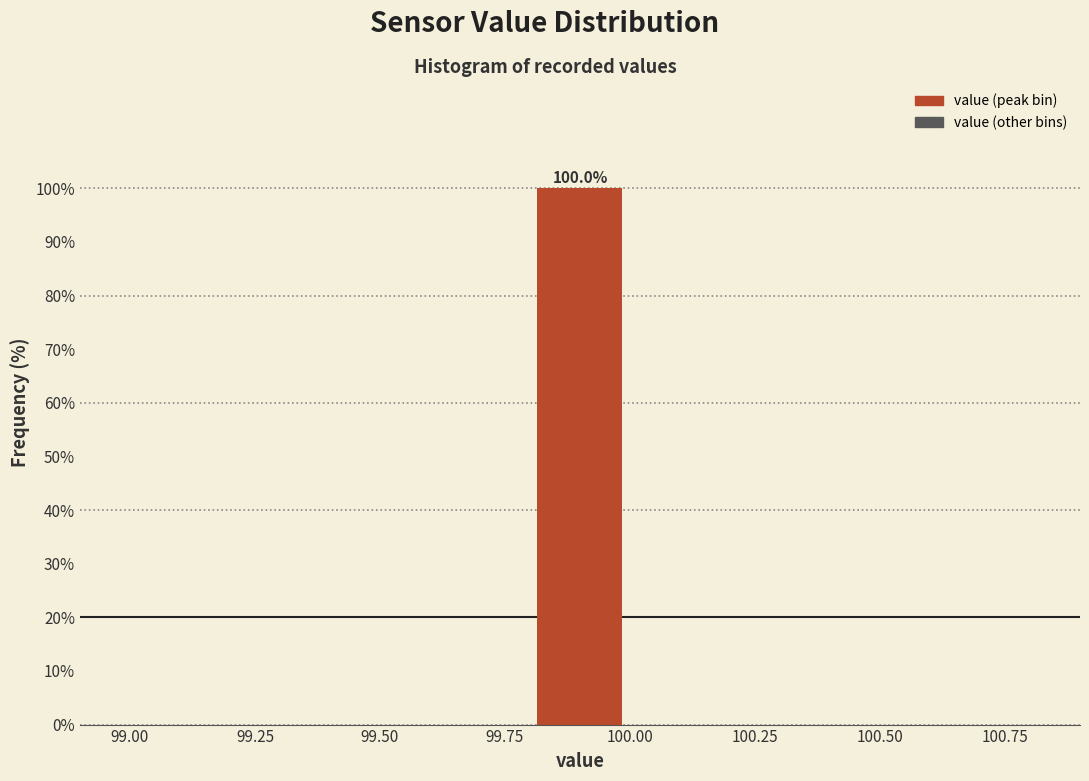

Which range on the x-axis has the tallest bar?

99.8 to 100.0